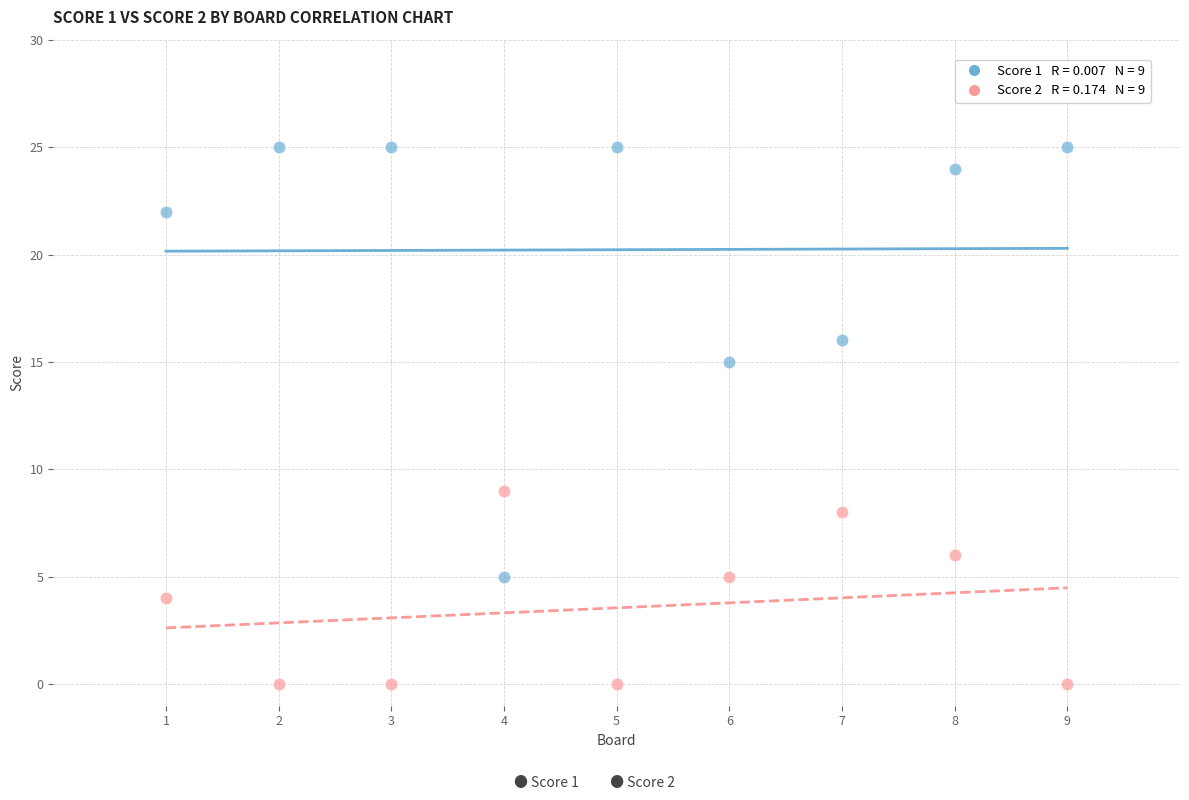

Across all data points, what is the range of Y values (max minus min)?

25